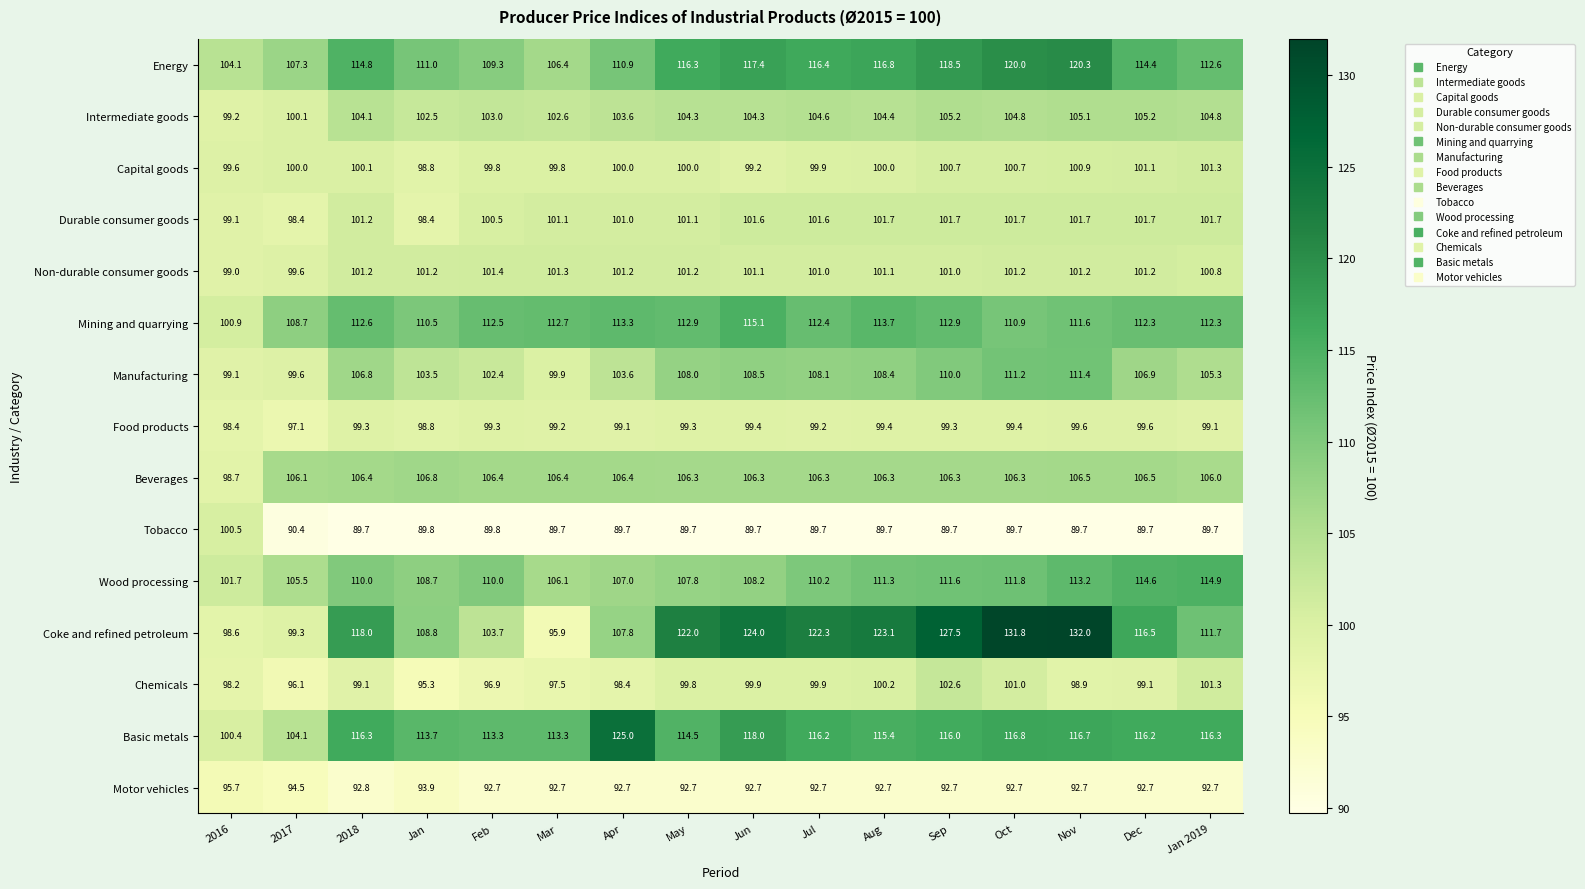

Which series has the largest total across all categories?

Coke and refined petroleum